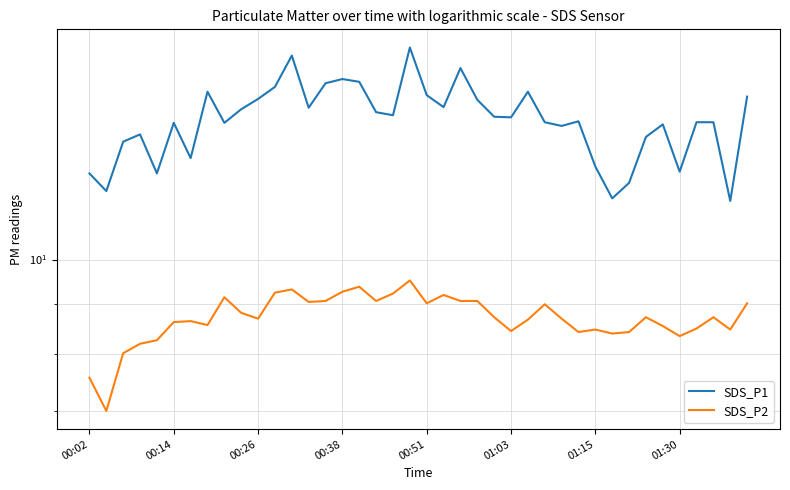

At 00:26, list the series in order from largest to smallest.

SDS_P1, SDS_P2